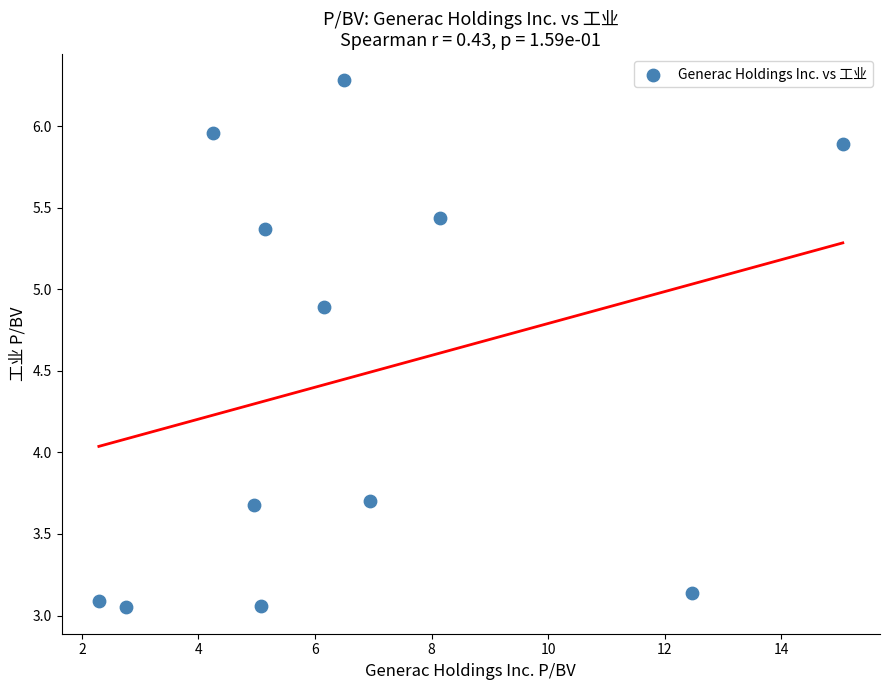

What is the average Y value?

4.5